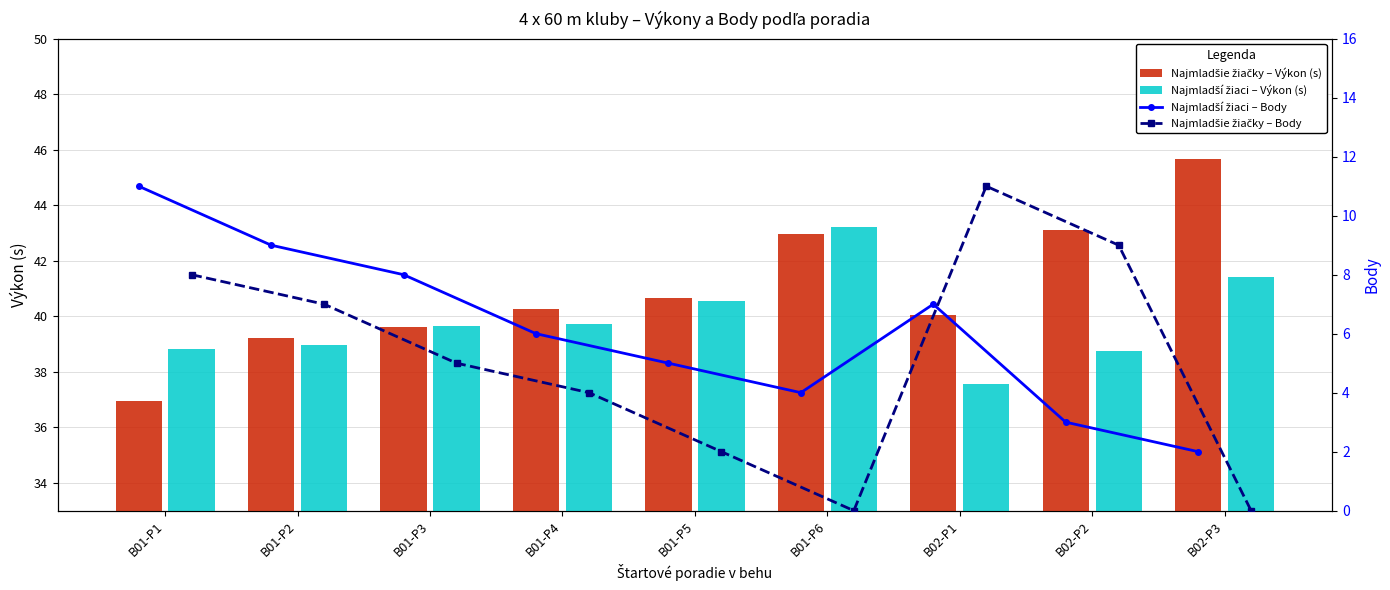

The Najmladší žiaci – Body series shows 2.0 at B02-P3. True or false?

True